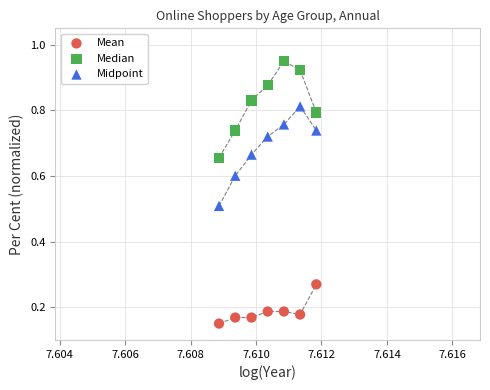

Which series reaches the minimum Y coordinate?

Mean